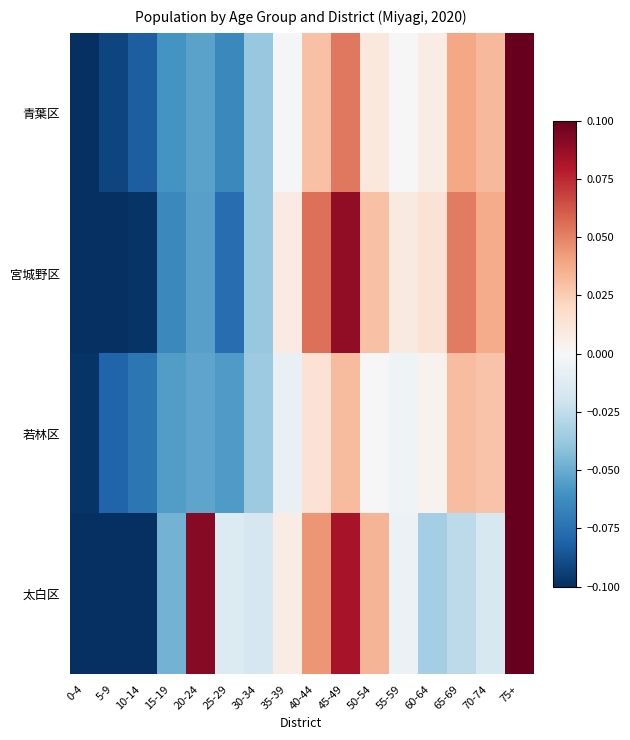

How many categories are shown in the chart?

16